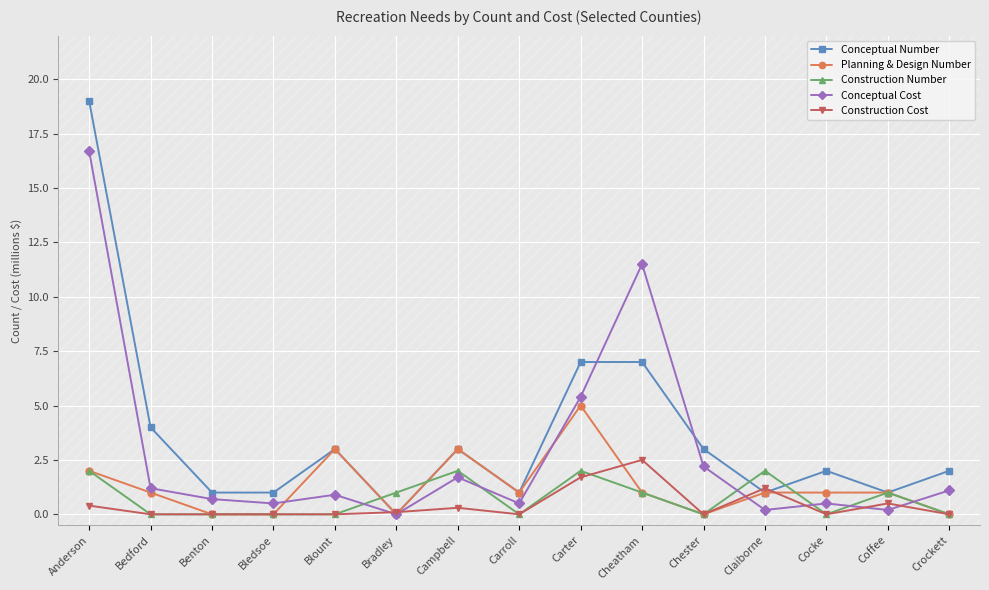

Which series ends up on top after the final intersection of Construction Cost and Conceptual Cost?

Conceptual Cost